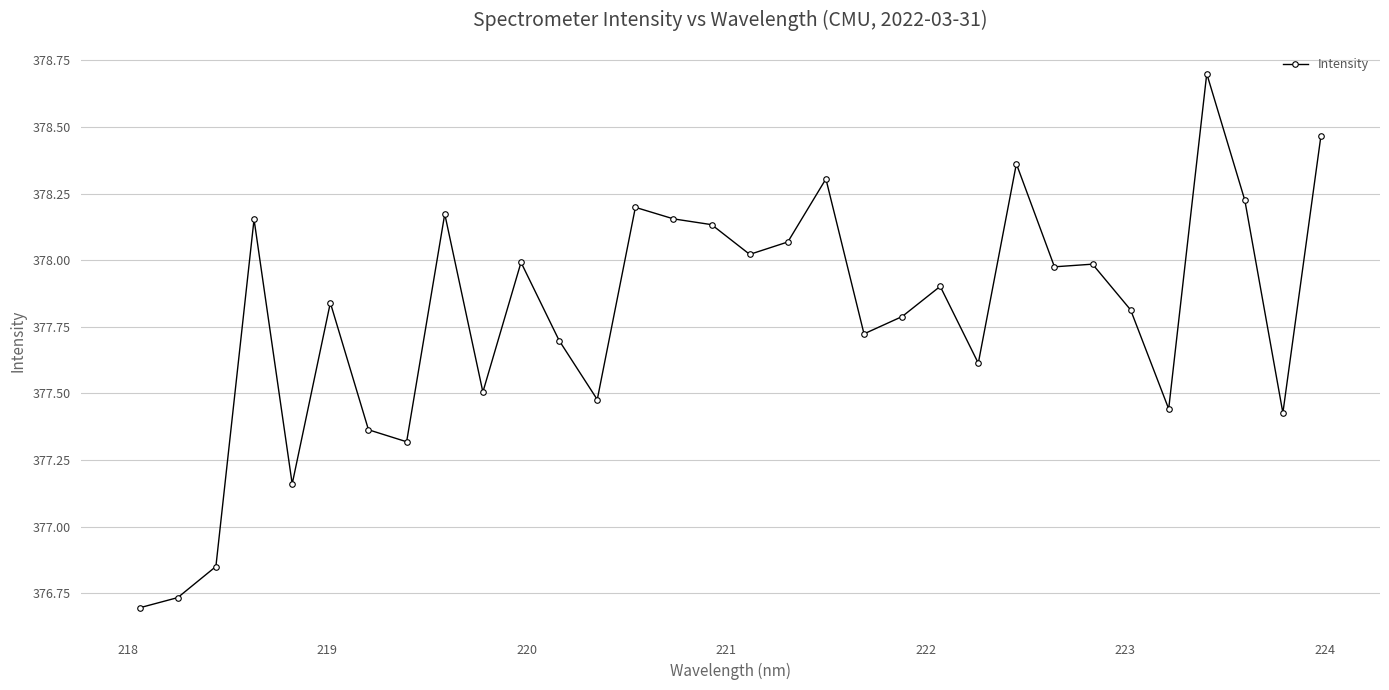

What is the maximum value shown in the chart?

378.7